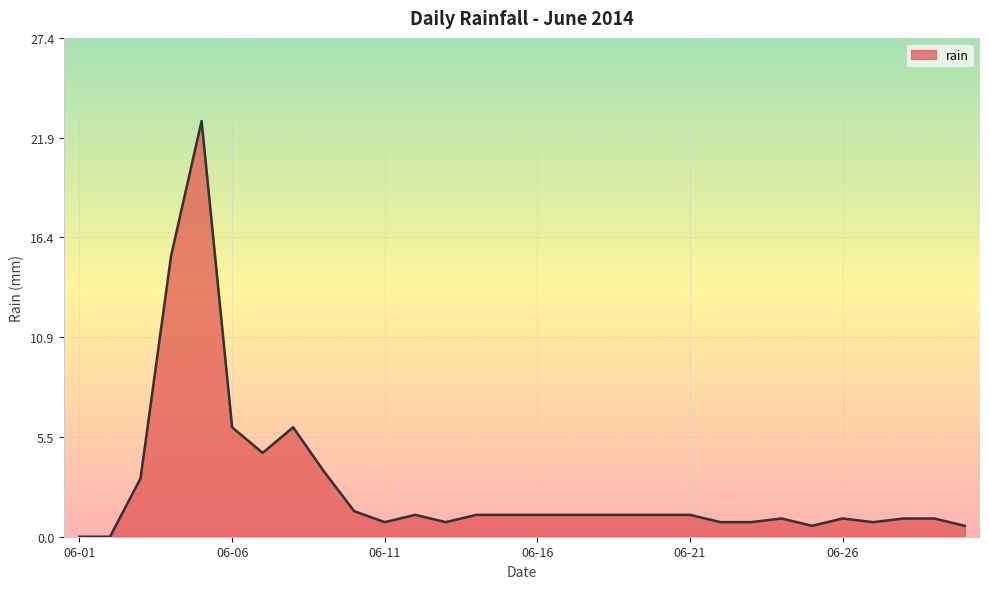

What is the greatest value displayed?

22.8